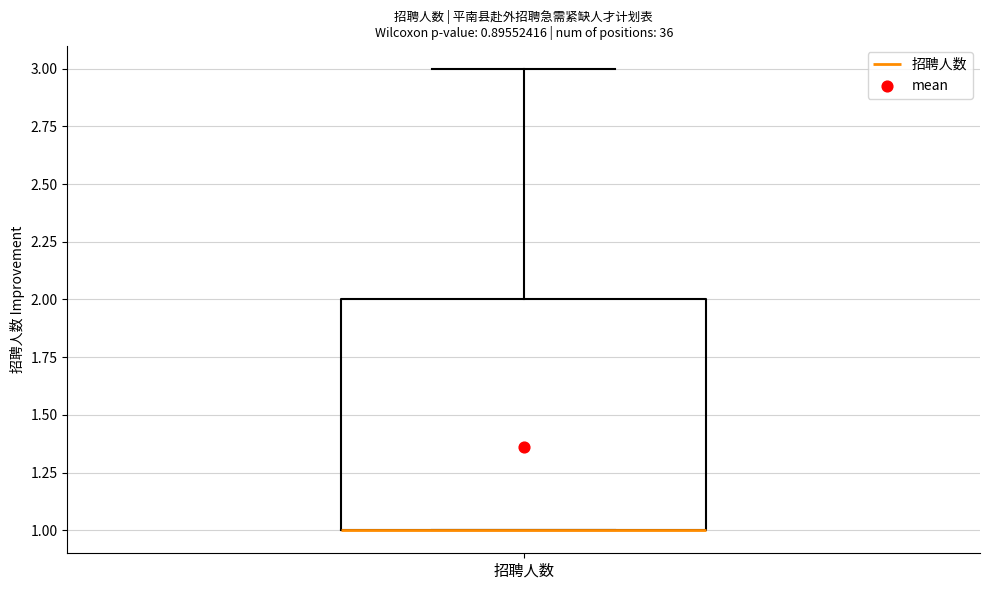

Read this box plot against the y-axis: the position of the median line, the range covered by the box, and the ends of both whiskers. The values are not printed on the chart, so give them approximately, as read against the axis.

median 1 (drawn on the box's lower edge), box 1 to 2, whiskers 1 to 3